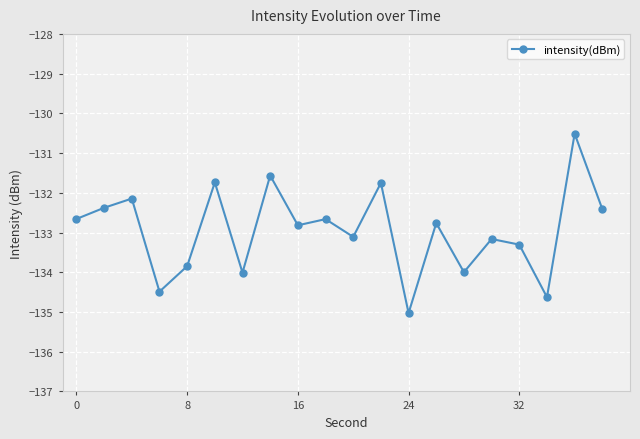

What is the difference between the second highest and second lowest values?

3.1